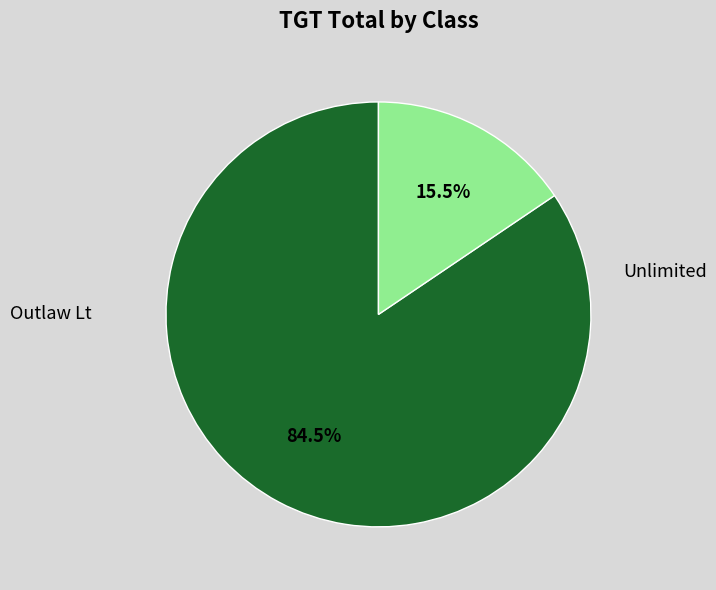

Is there any slice that represents more than half of the pie?

Yes